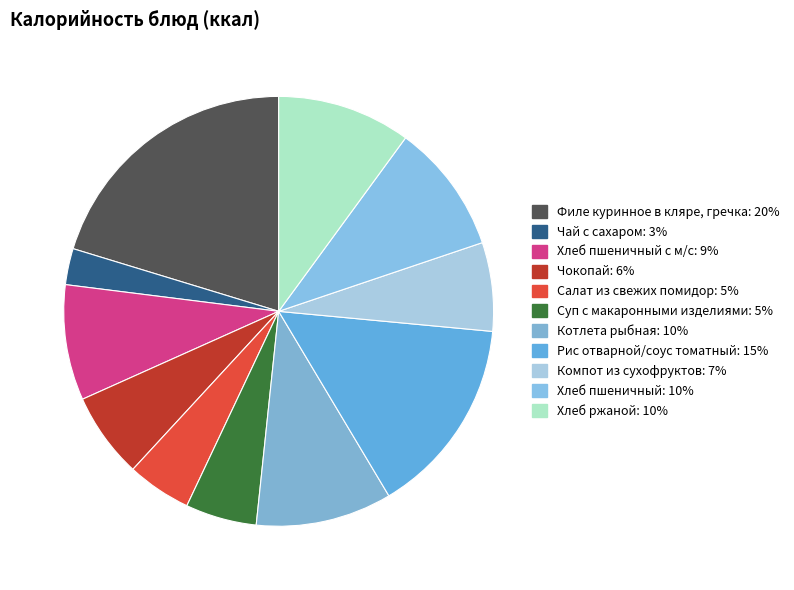

How many segments does this pie chart have?

11